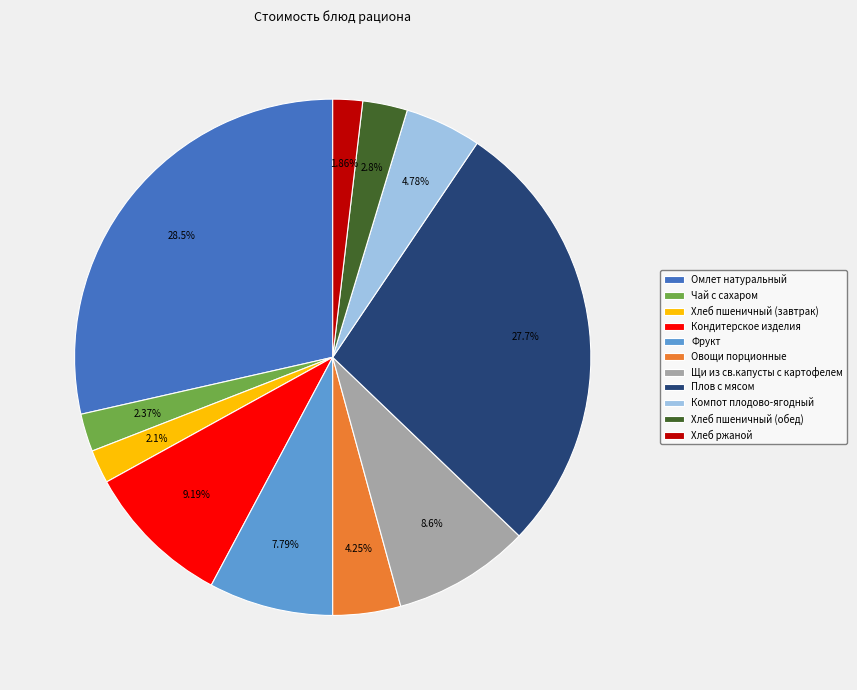

To the nearest percent, what is the difference between the Хлеб ржаной and Омлет натуральный slice percentages?

27%